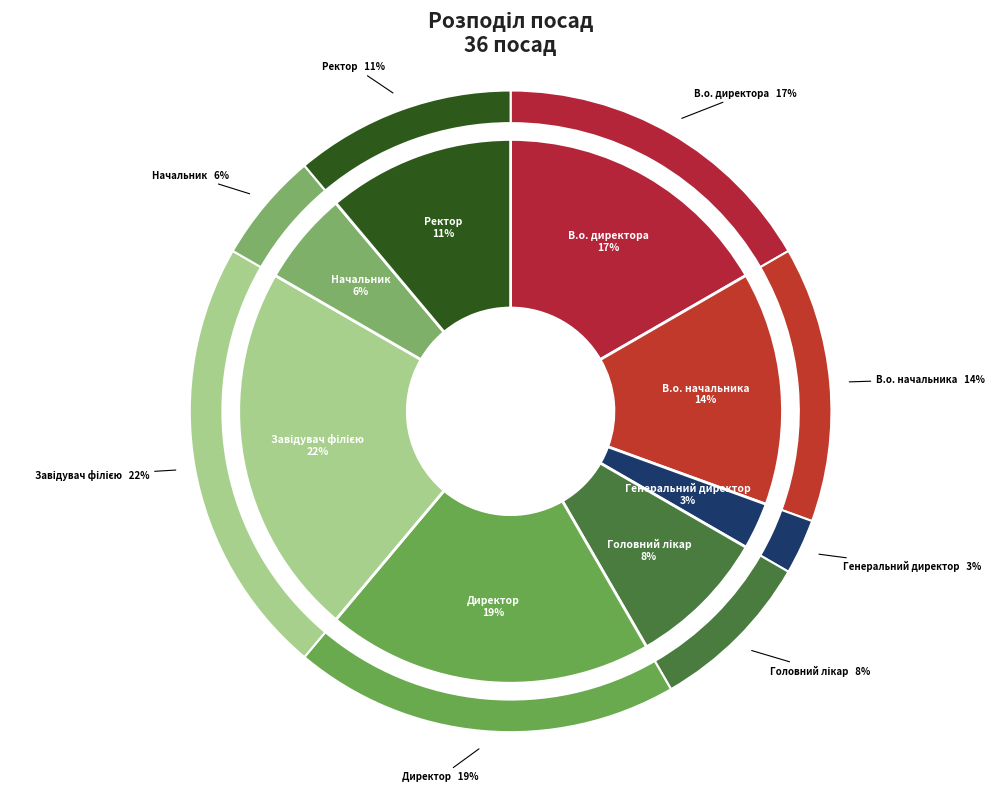

What is the change in value from В.о. директора to Генеральний директор?

-5